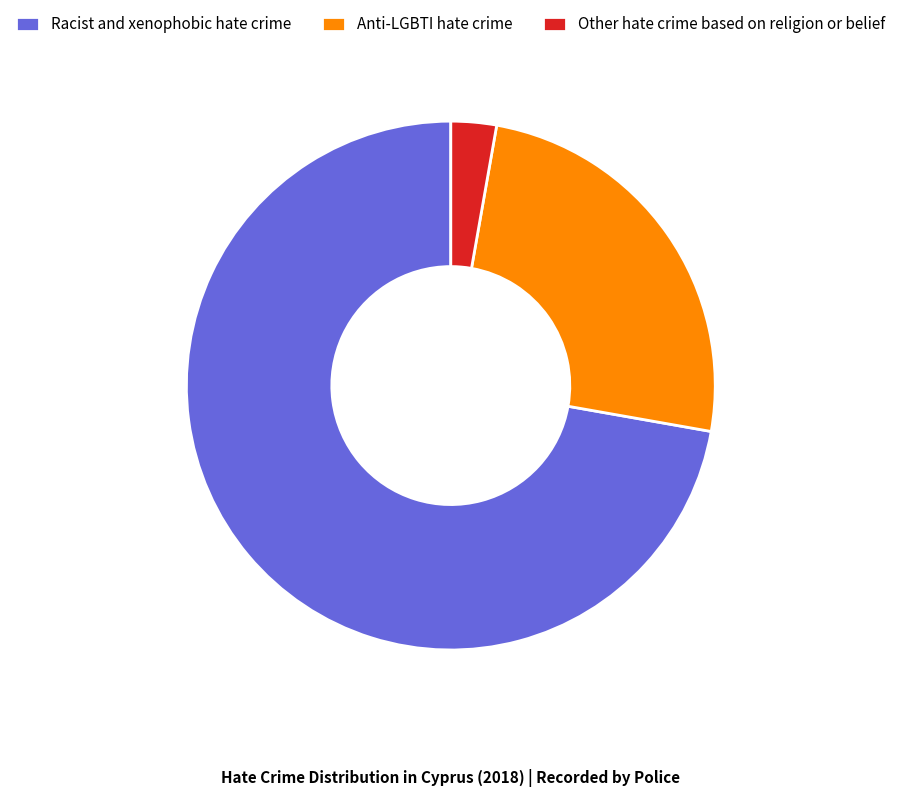

Does any single category account for the majority?

Yes